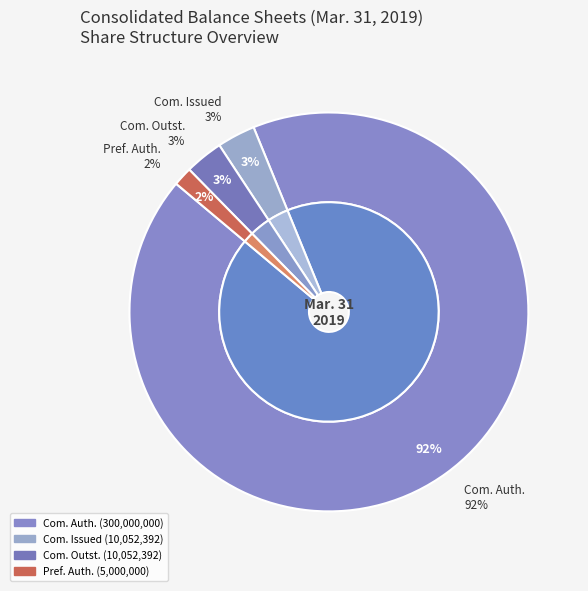

What portion of the pie excludes Preferred stock, shares outstanding?

100.0%